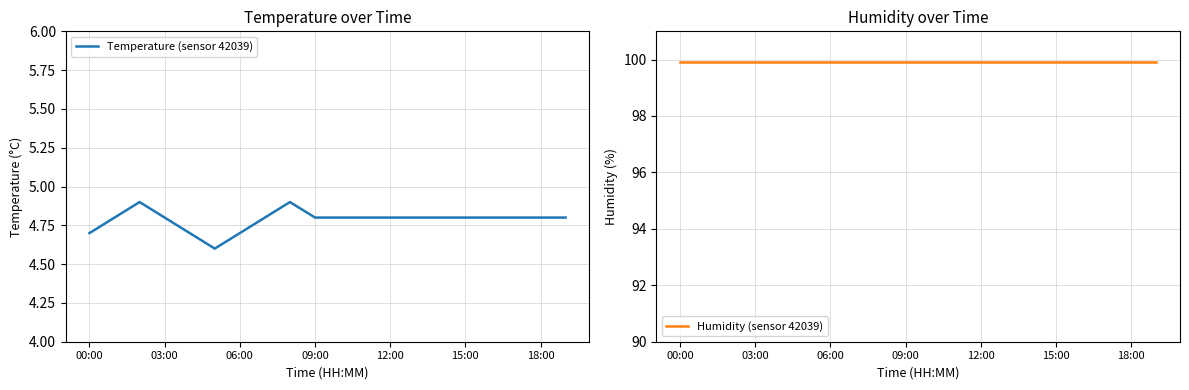

How many lines are shown in the chart?

2